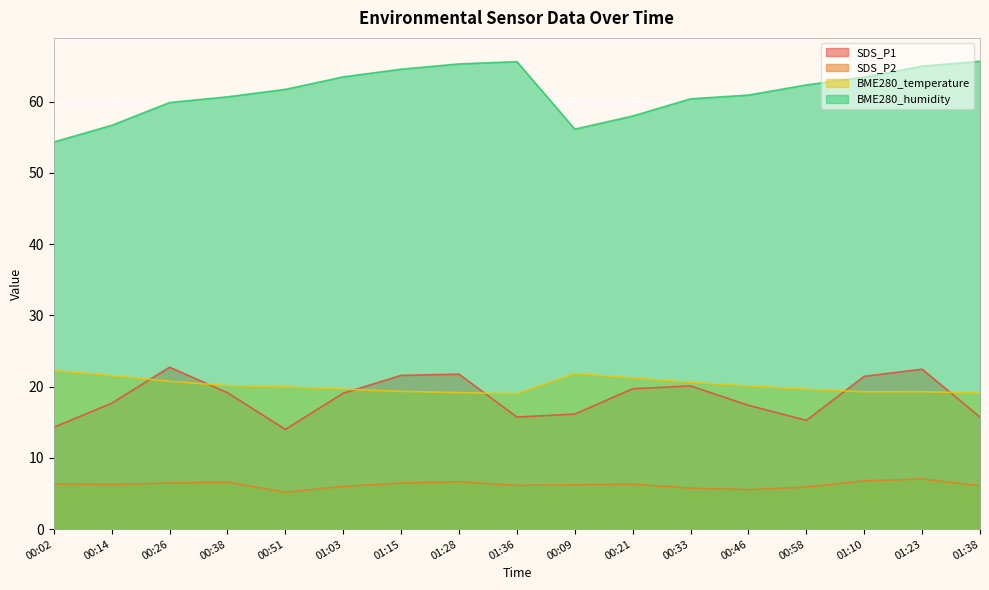

Between 00:38 and 01:10, which series saw the biggest shift?

BME280_humidity